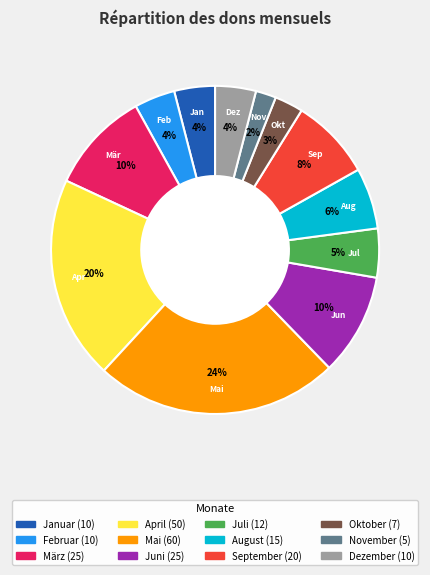

Does März account for over 50% of the chart?

No